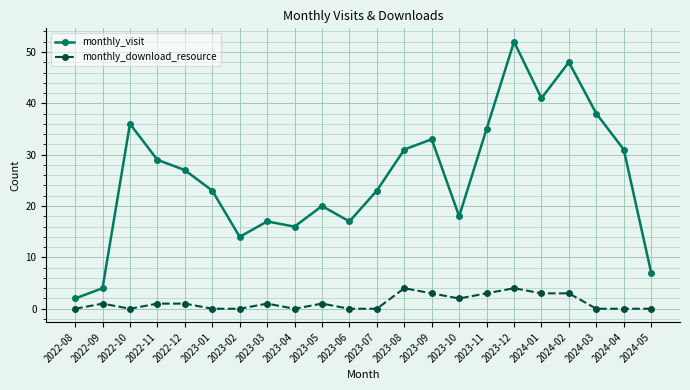

Is the value of monthly_visit at 2023-09 greater than the value of monthly_download_resource at 2023-06?

Yes